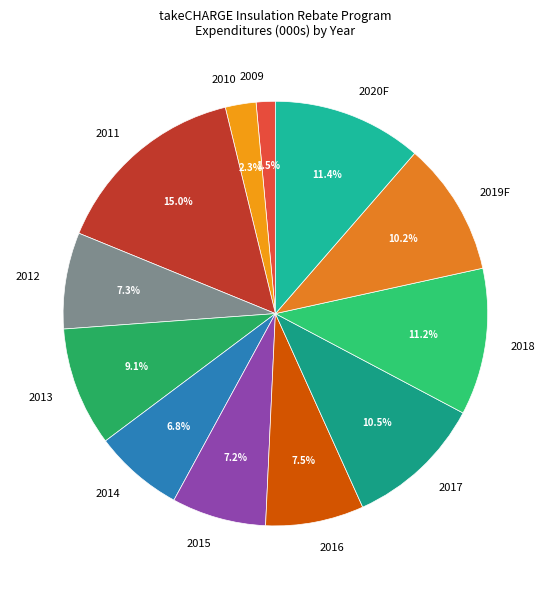

How many segments does this pie chart have?

12